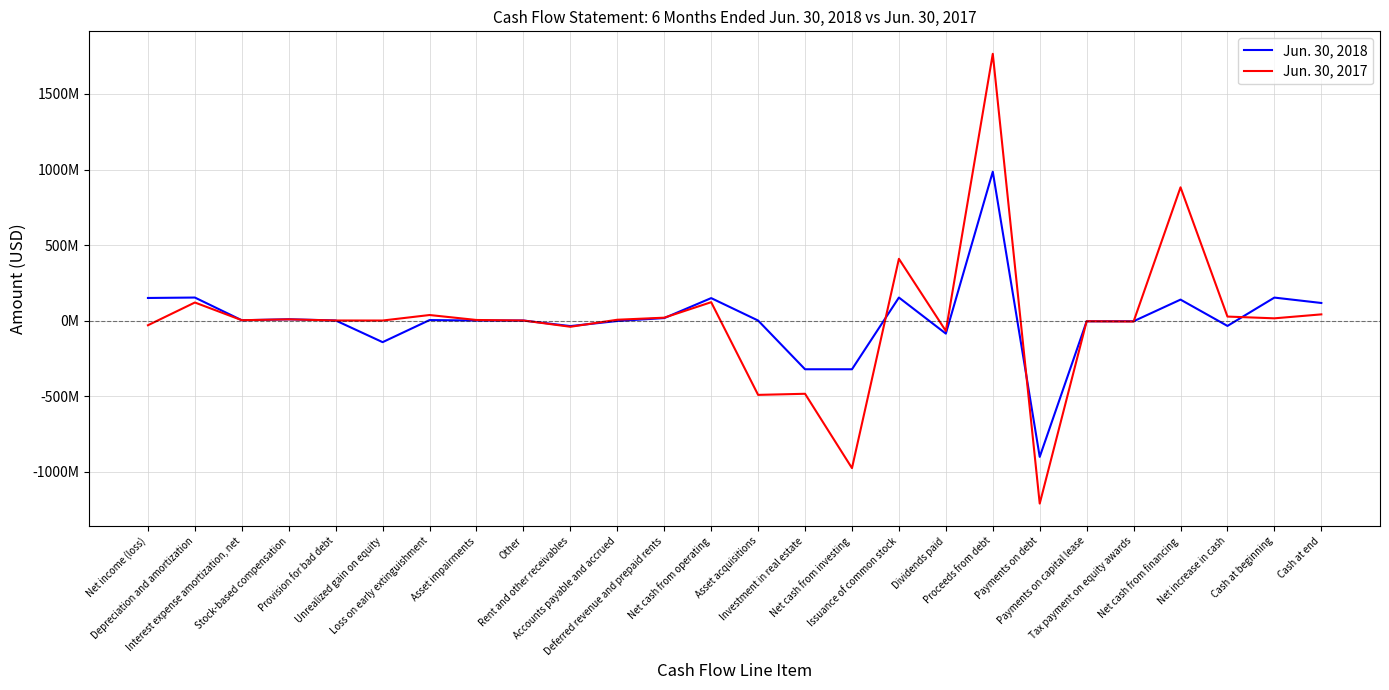

True or false: Jun. 30, 2017 has a value of -7804089 at Payments on capital lease.

False